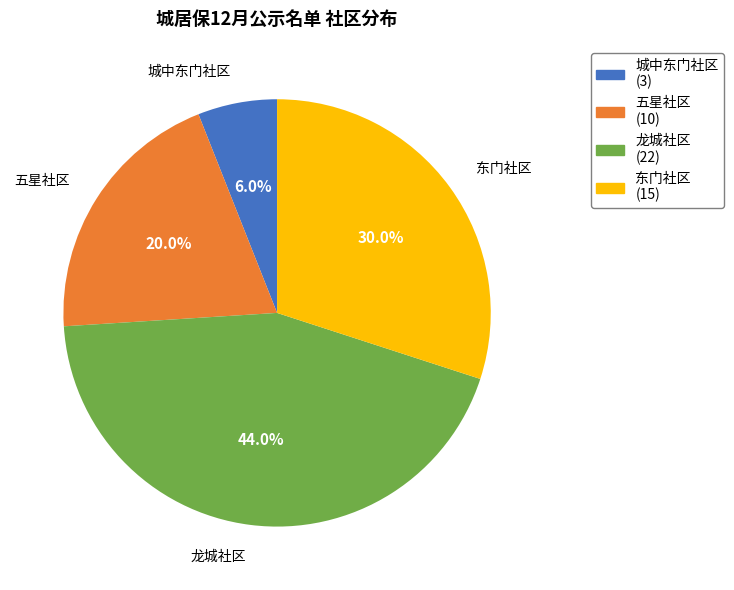

To the nearest percent, what is the difference between the 东门社区 and 城中东门社区 slice percentages?

24%